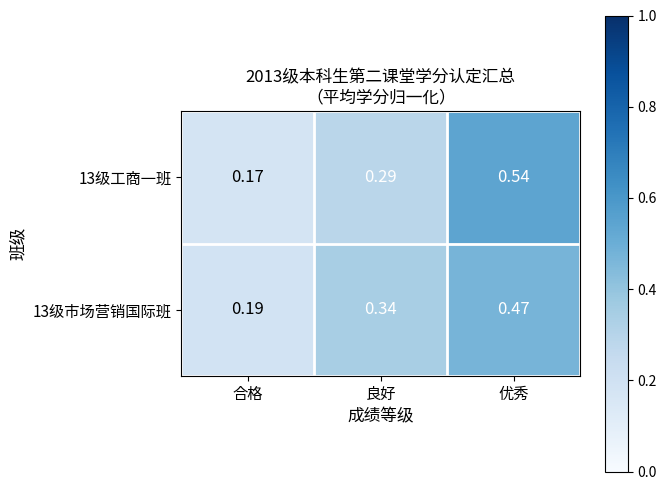

Which label corresponds to the smallest value in the chart?

合格